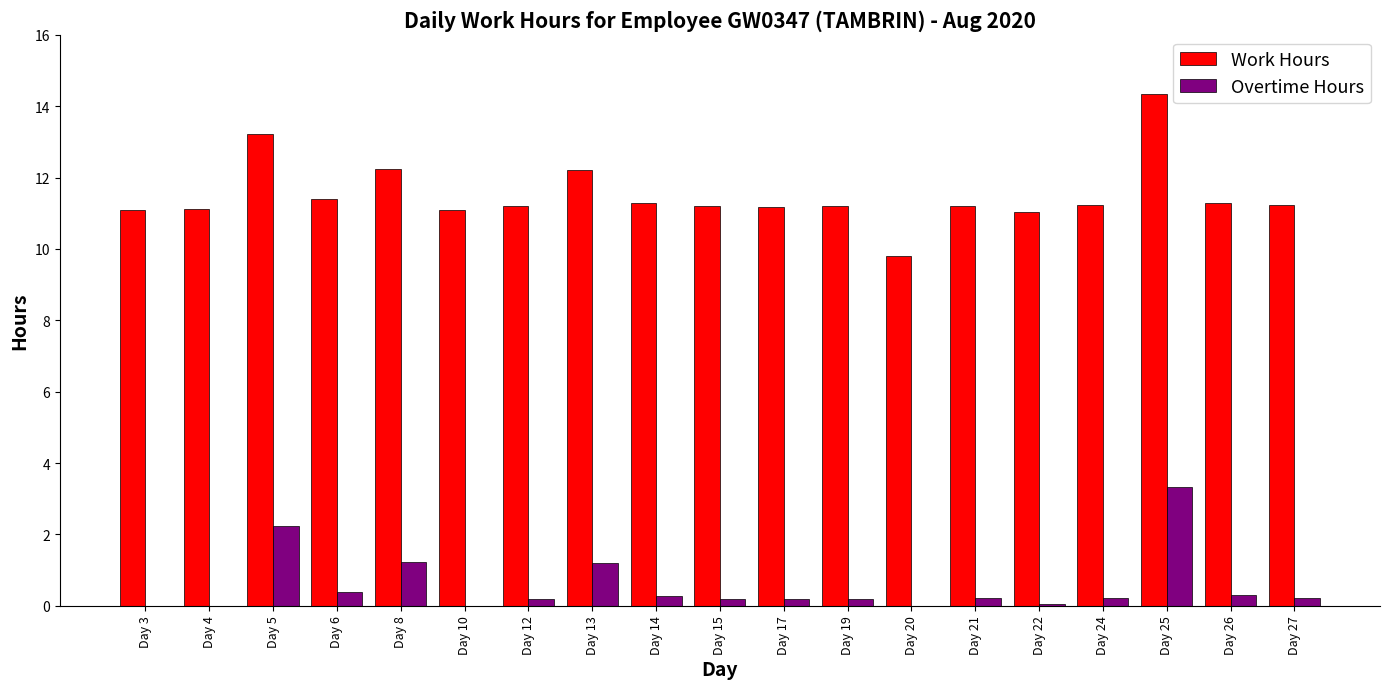

The Work Hours series shows 17.8 at Day 5. True or false?

False